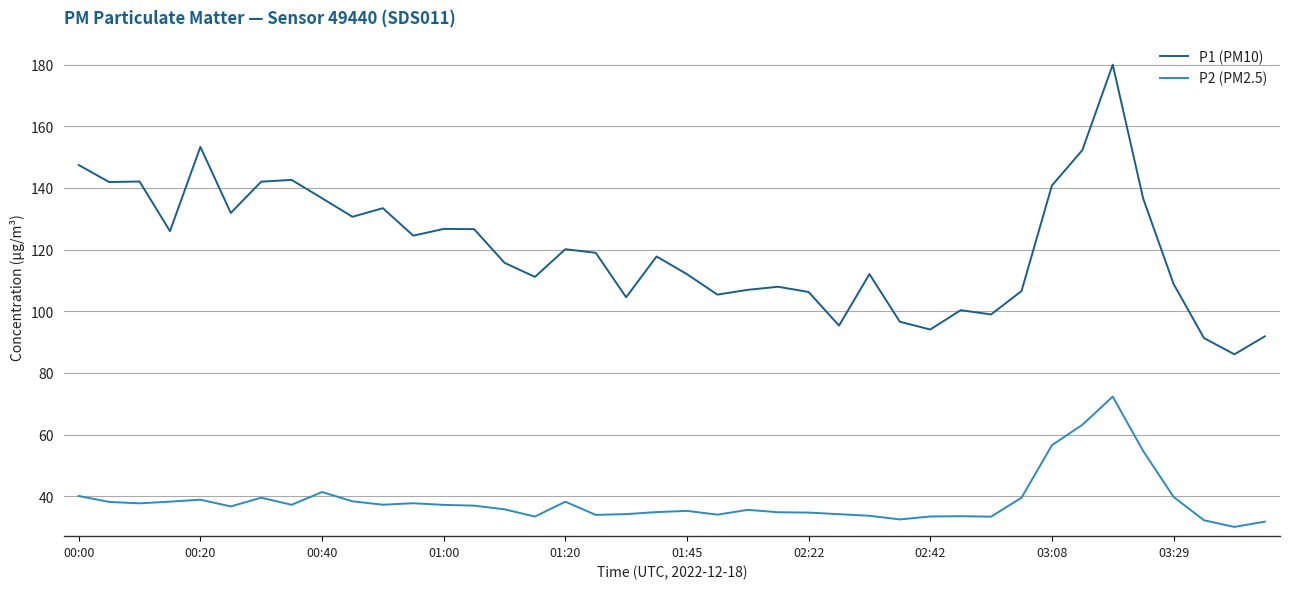

True or false: P1 (PM10) and P2 (PM2.5) intersect in this chart.

False